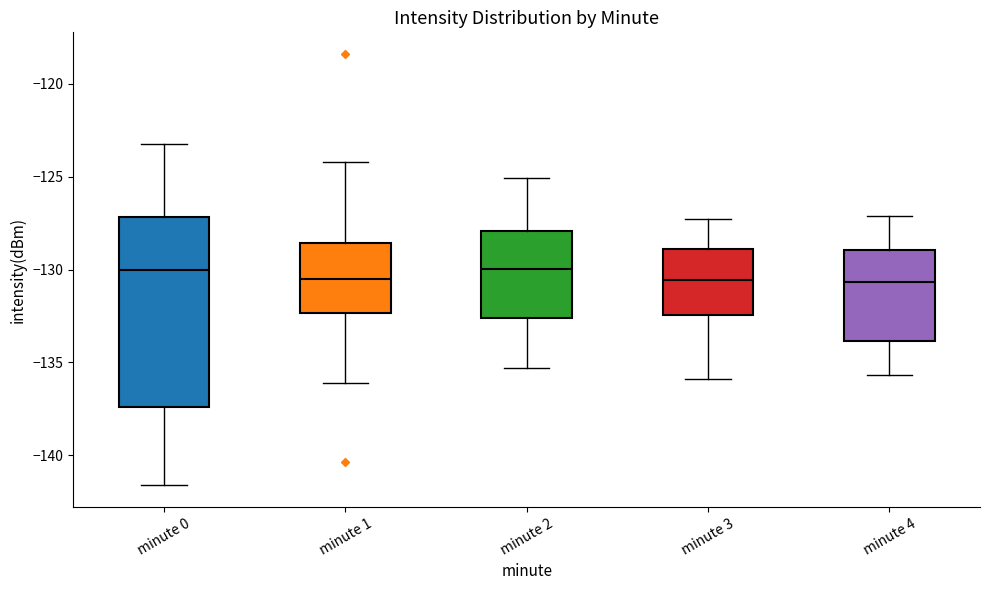

Reading left to right, read every box against the y-axis: the position of its median line, the range the box covers, and the ends of its whiskers. The values are not printed on the chart, so give them approximately, as read against the axis.

minute 0: median -130.0, box -137.5 to -127.0, whiskers -141.5 to -123.5
minute 1: median -130.5, box -132.5 to -128.5, whiskers -136.0 to -124.0
minute 2: median -130.0, box -132.5 to -128.0, whiskers -135.5 to -125.0
minute 3: median -130.5, box -132.5 to -129.0, whiskers -136.0 to -127.5
minute 4: median -130.5, box -134.0 to -129.0, whiskers -135.5 to -127.0